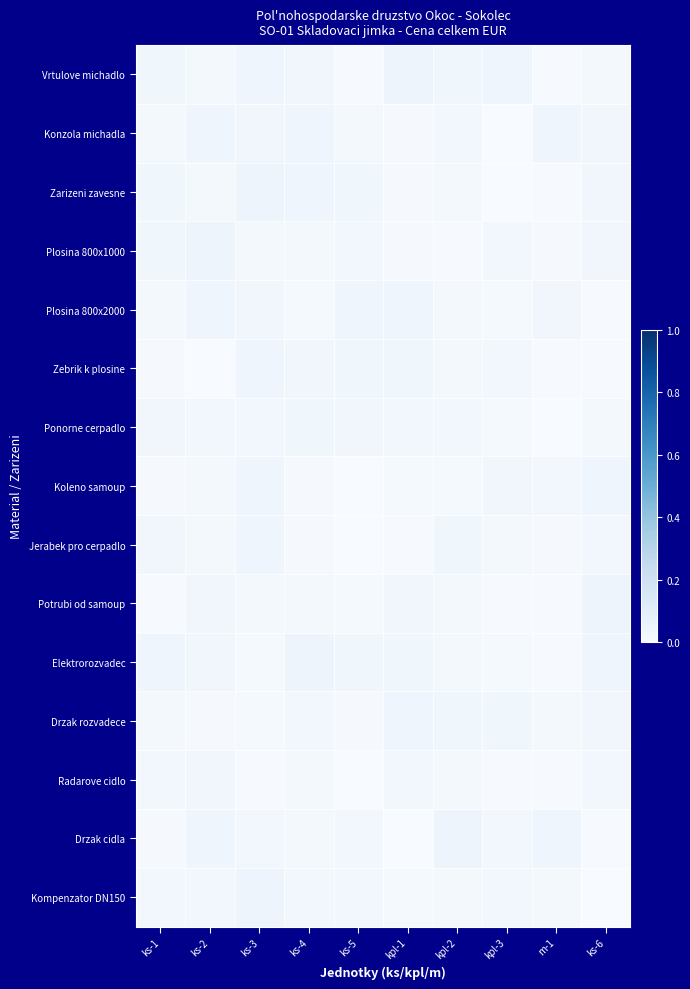

Reading left to right, list all the values displayed in this chart.

Vrtulove michadlo: ks-1=0.0	ks-2=0.0	ks-3=0.0	ks-4=0.0	ks-5=0.0	kpl-1=0.0	kpl-2=0.0	kpl-3=0.0	m-1=0.0	ks-6=0.0
Konzola michadla: ks-1=0.0	ks-2=0.0	ks-3=0.0	ks-4=0.0	ks-5=0.0	kpl-1=0.0	kpl-2=0.0	kpl-3=0.0	m-1=0.0	ks-6=0.0
Zarizeni zavesne: ks-1=0.0	ks-2=0.0	ks-3=0.0	ks-4=0.0	ks-5=0.0	kpl-1=0.0	kpl-2=0.0	kpl-3=0.0	m-1=0.0	ks-6=0.0
Plosina 800x1000: ks-1=0.0	ks-2=0.0	ks-3=0.0	ks-4=0.0	ks-5=0.0	kpl-1=0.0	kpl-2=0.0	kpl-3=0.0	m-1=0.0	ks-6=0.0
Plosina 800x2000: ks-1=0.0	ks-2=0.0	ks-3=0.0	ks-4=0.0	ks-5=0.0	kpl-1=0.0	kpl-2=0.0	kpl-3=0.0	m-1=0.0	ks-6=0.0
Zebrik k plosine: ks-1=0.0	ks-2=0.0	ks-3=0.0	ks-4=0.0	ks-5=0.0	kpl-1=0.0	kpl-2=0.0	kpl-3=0.0	m-1=0.0	ks-6=0.0
Ponorne cerpadlo: ks-1=0.0	ks-2=0.0	ks-3=0.0	ks-4=0.0	ks-5=0.0	kpl-1=0.0	kpl-2=0.0	kpl-3=0.0	m-1=0.0	ks-6=0.0
Koleno samoup: ks-1=0.0	ks-2=0.0	ks-3=0.0	ks-4=0.0	ks-5=0.0	kpl-1=0.0	kpl-2=0.0	kpl-3=0.0	m-1=0.0	ks-6=0.0
Jerabek pro cerpadlo: ks-1=0.0	ks-2=0.0	ks-3=0.0	ks-4=0.0	ks-5=0.0	kpl-1=0.0	kpl-2=0.0	kpl-3=0.0	m-1=0.0	ks-6=0.0
Potrubi od samoup: ks-1=0.0	ks-2=0.0	ks-3=0.0	ks-4=0.0	ks-5=0.0	kpl-1=0.0	kpl-2=0.0	kpl-3=0.0	m-1=0.0	ks-6=0.0
Elektrorozvadec: ks-1=0.0	ks-2=0.0	ks-3=0.0	ks-4=0.0	ks-5=0.0	kpl-1=0.0	kpl-2=0.0	kpl-3=0.0	m-1=0.0	ks-6=0.0
Drzak rozvadece: ks-1=0.0	ks-2=0.0	ks-3=0.0	ks-4=0.0	ks-5=0.0	kpl-1=0.0	kpl-2=0.0	kpl-3=0.0	m-1=0.0	ks-6=0.0
Radarove cidlo: ks-1=0.0	ks-2=0.0	ks-3=0.0	ks-4=0.0	ks-5=0.0	kpl-1=0.0	kpl-2=0.0	kpl-3=0.0	m-1=0.0	ks-6=0.0
Drzak cidla: ks-1=0.0	ks-2=0.0	ks-3=0.0	ks-4=0.0	ks-5=0.0	kpl-1=0.0	kpl-2=0.0	kpl-3=0.0	m-1=0.0	ks-6=0.0
Kompenzator DN150: ks-1=0.0	ks-2=0.0	ks-3=0.0	ks-4=0.0	ks-5=0.0	kpl-1=0.0	kpl-2=0.0	kpl-3=0.0	m-1=0.0	ks-6=0.0